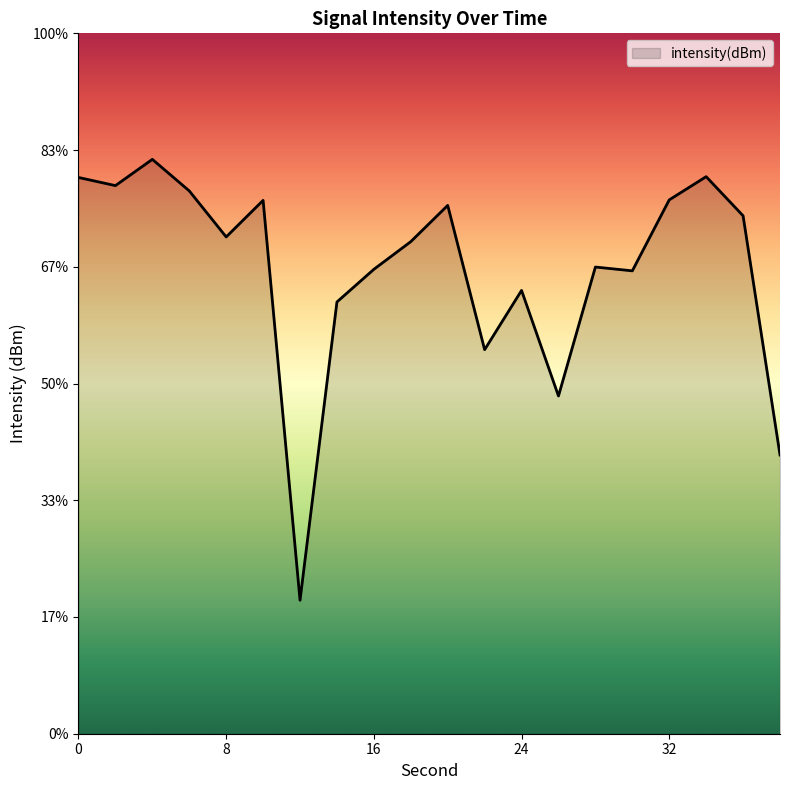

How many interior local peaks (higher than both neighbors) does the data have?

6